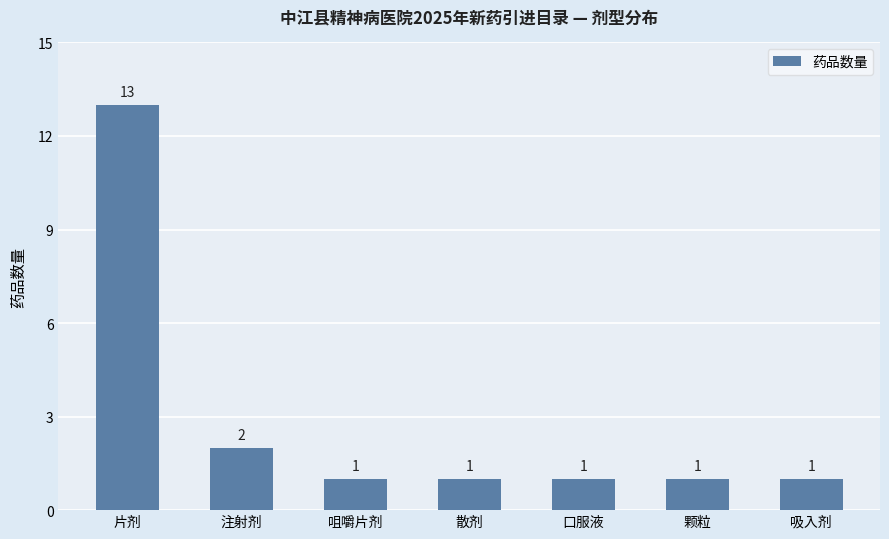

Does the chart contain stacked bars?

No